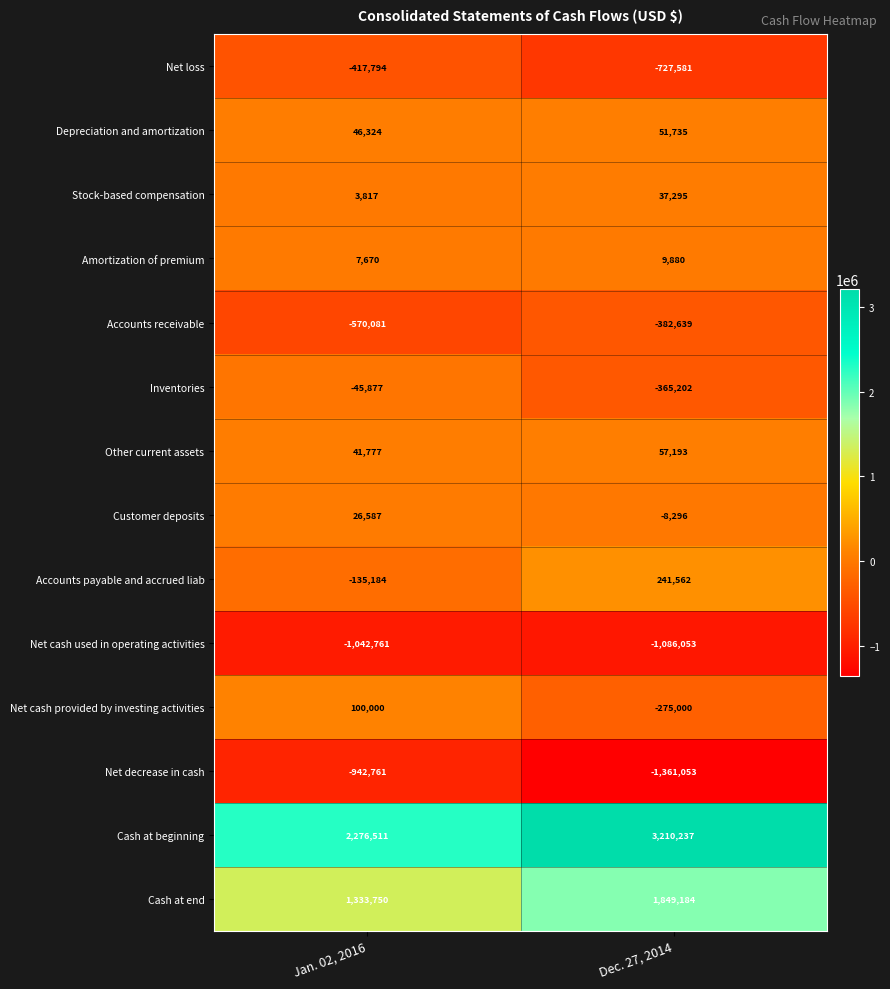

What is the total value across all series at Jan. 02, 2016?

681978